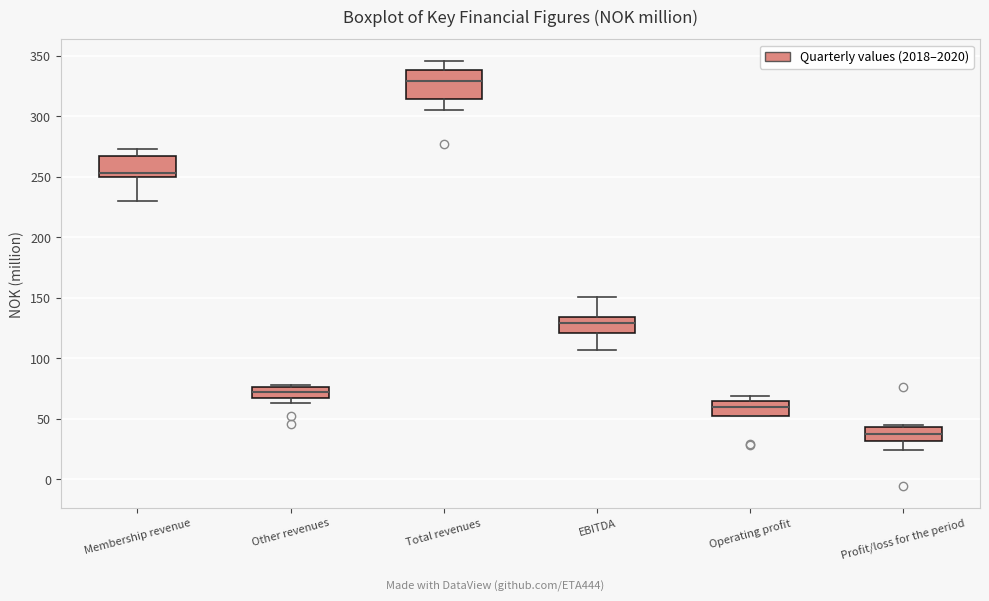

Where is the lower edge of the box for Profit/loss for the period on the y-axis? The values are not printed on the chart, so give them approximately, as read against the axis.

30